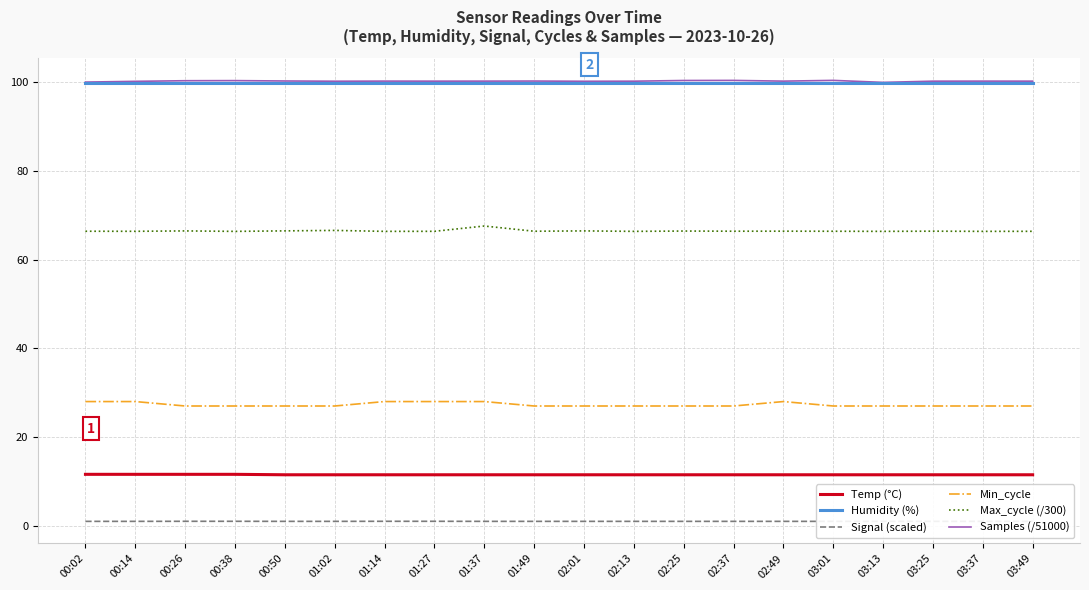

Is the value of Samples (/51000) at 01:27 greater than the value of Temp (°C) at 01:37?

Yes